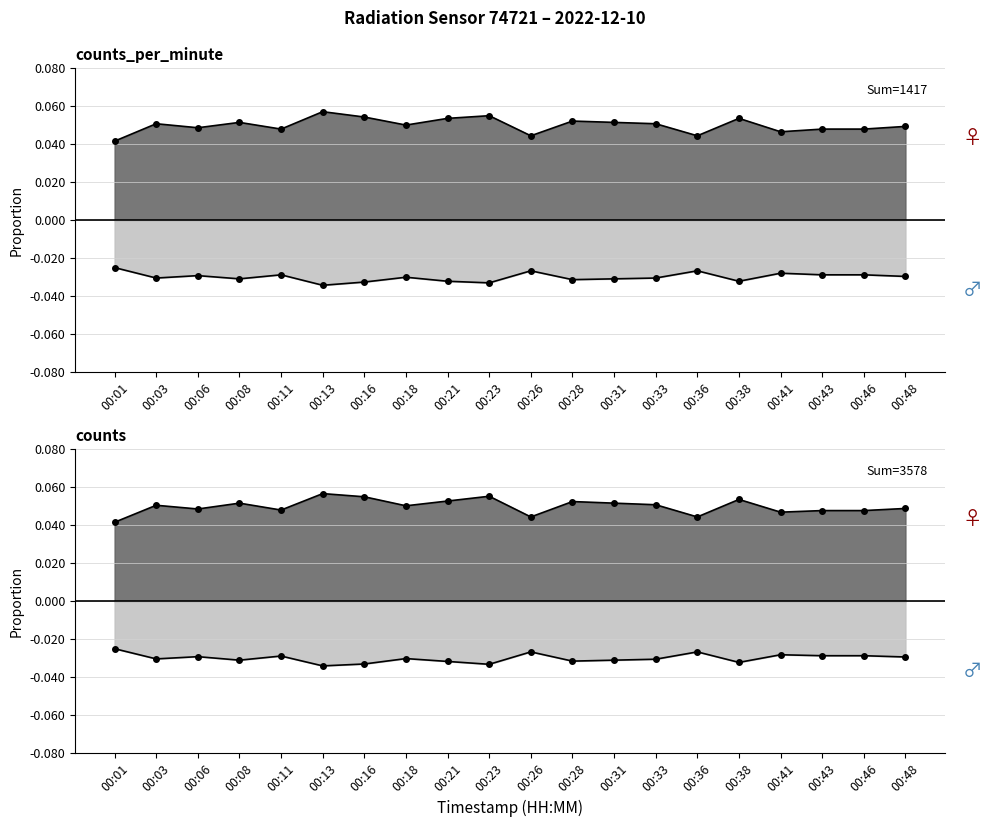

How many interior local valleys does the counts (female) series have?

6